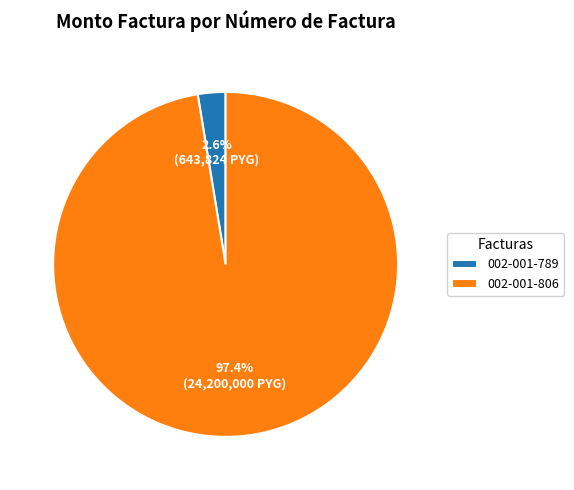

Count the number of slices in the pie.

2